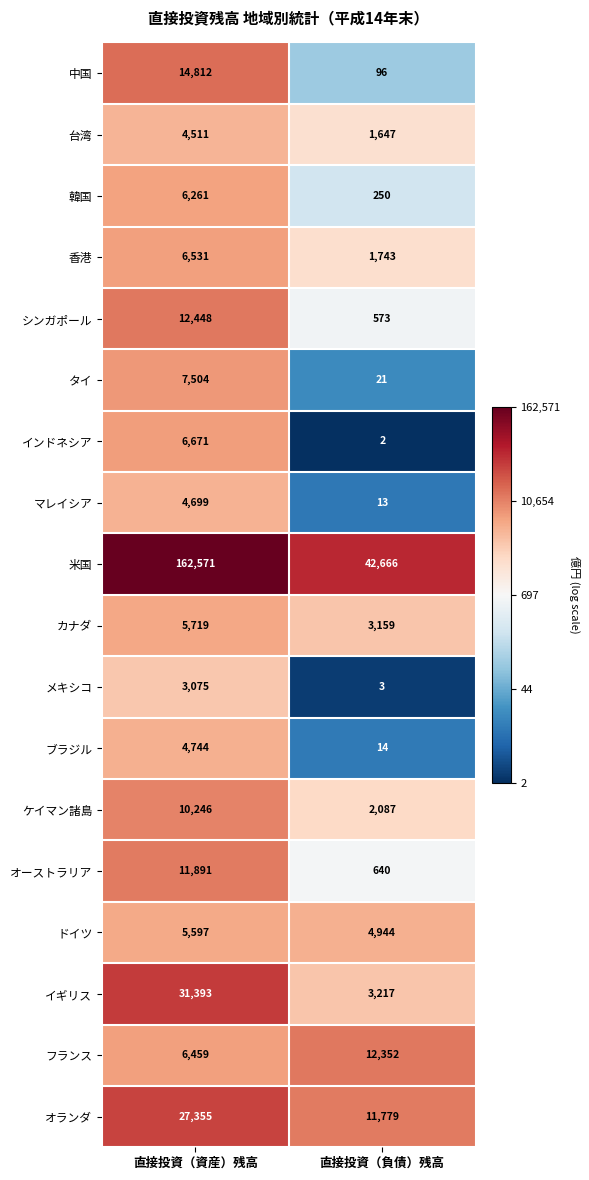

True or false: マレイシア has a value of 7021 at 直接投資（資産）残高.

False